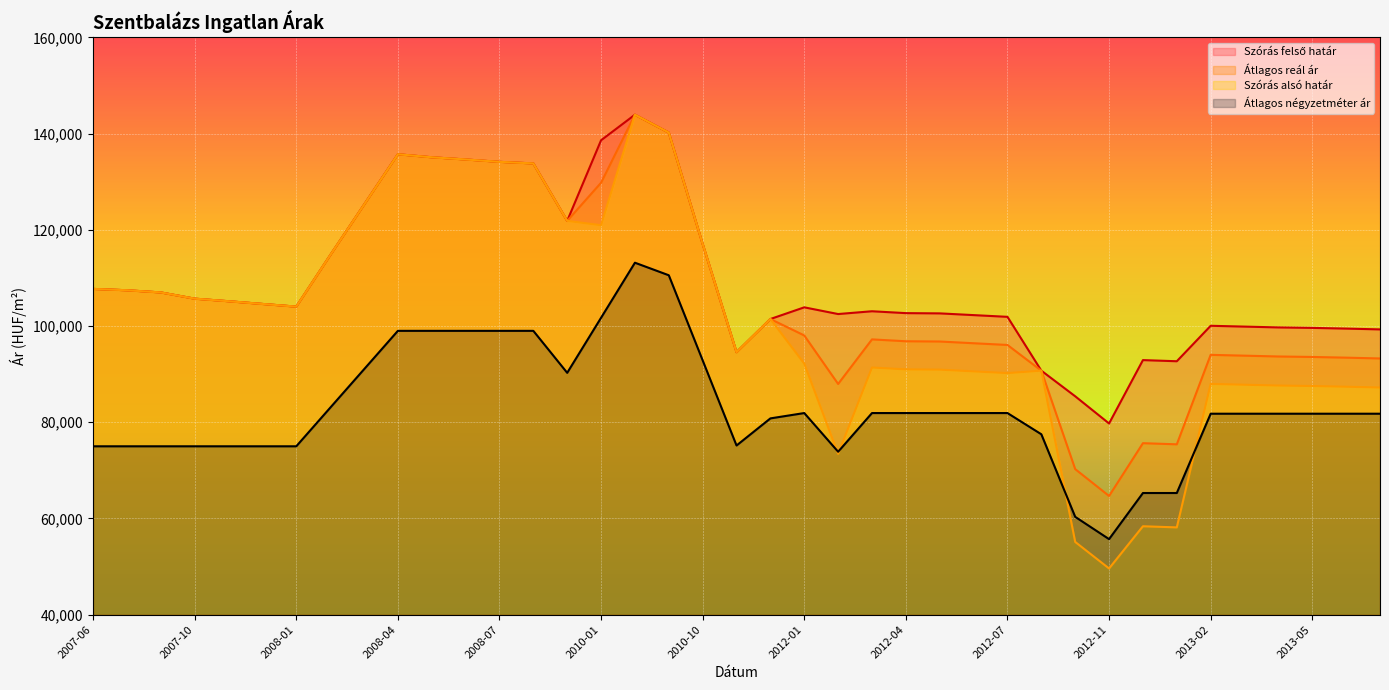

What is the difference between the maximum and minimum values in the Szórás alsó határ series?

94333